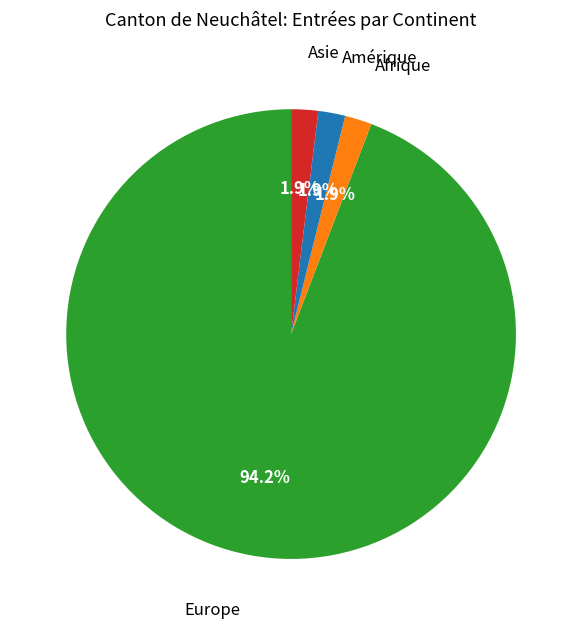

Combined, do Europe and Amérique account for over 50%?

Yes